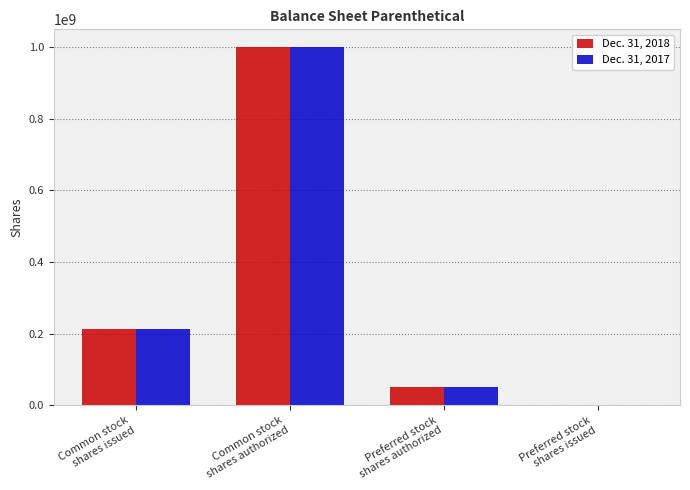

Reading right to left, list all the values displayed in this chart.

Dec. 31, 2018: Preferred stock
shares issued=0	Preferred stock
shares authorized=50000000	Common stock
shares authorized=1000000000	Common stock
shares issued=213187780
Dec. 31, 2017: Preferred stock
shares issued=0	Preferred stock
shares authorized=50000000	Common stock
shares authorized=1000000000	Common stock
shares issued=212930655